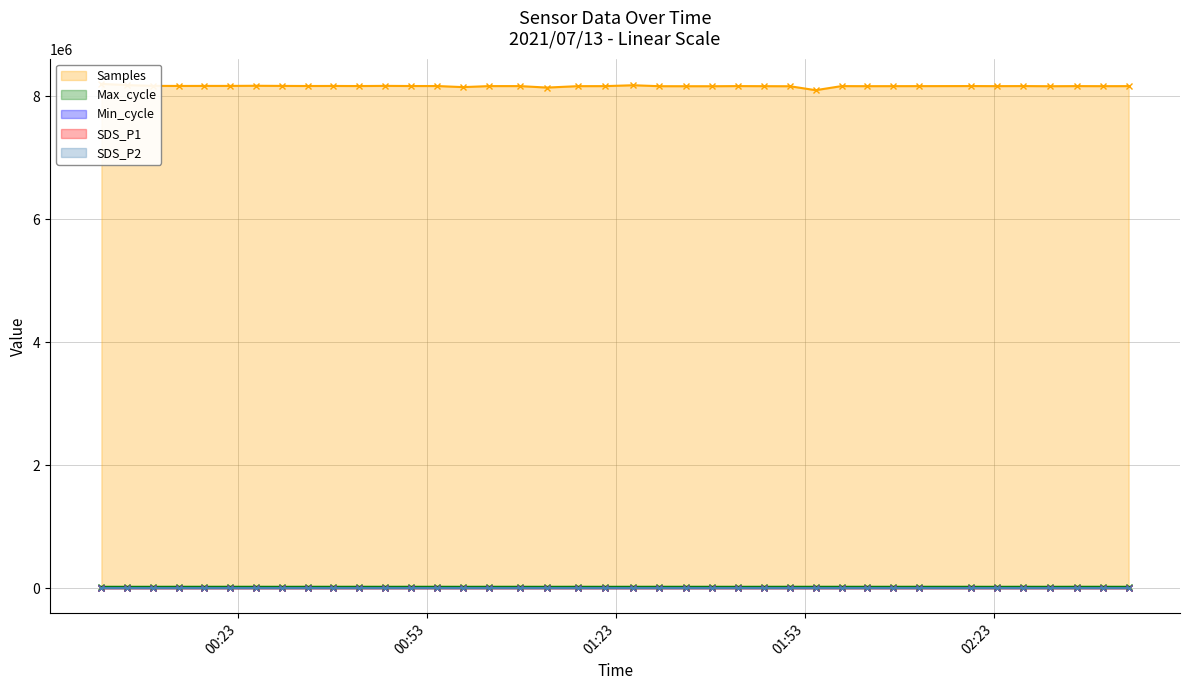

True or false: Max_cycle and SDS_P1 intersect in this chart.

False